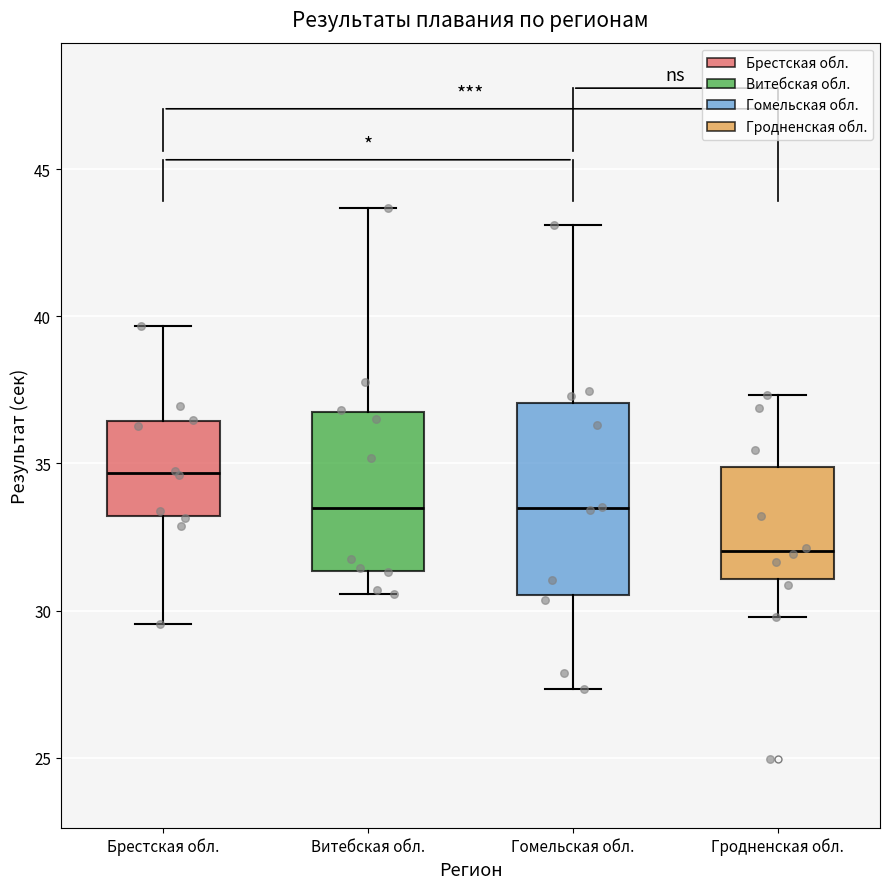

Reading left to right, read every box against the y-axis: the position of its median line, the range the box covers, and the ends of its whiskers. The values are not printed on the chart, so give them approximately, as read against the axis.

Брестская обл.: median 34.5, box 33.0 to 36.5, whiskers 29.5 to 39.5
Витебская обл.: median 33.5, box 31.5 to 36.5, whiskers 30.5 to 43.5
Гомельская обл.: median 33.5, box 30.5 to 37.0, whiskers 27.5 to 43.0
Гродненская обл.: median 32.0, box 31.0 to 35.0, whiskers 30.0 to 37.5